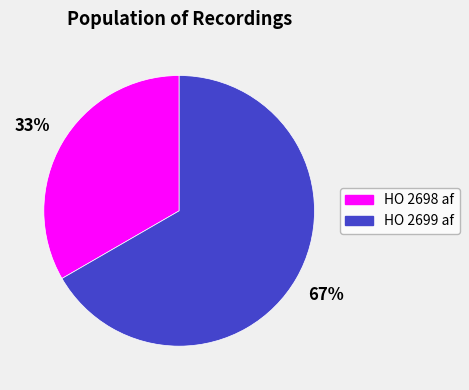

Which category accounts for the majority?

HO 2699 af